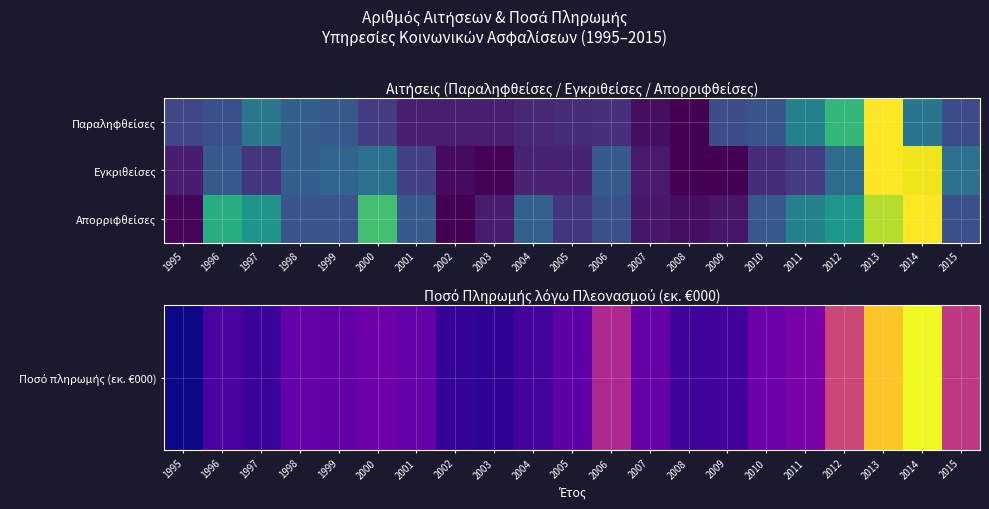

At which category is the sum across all series the highest?

2014